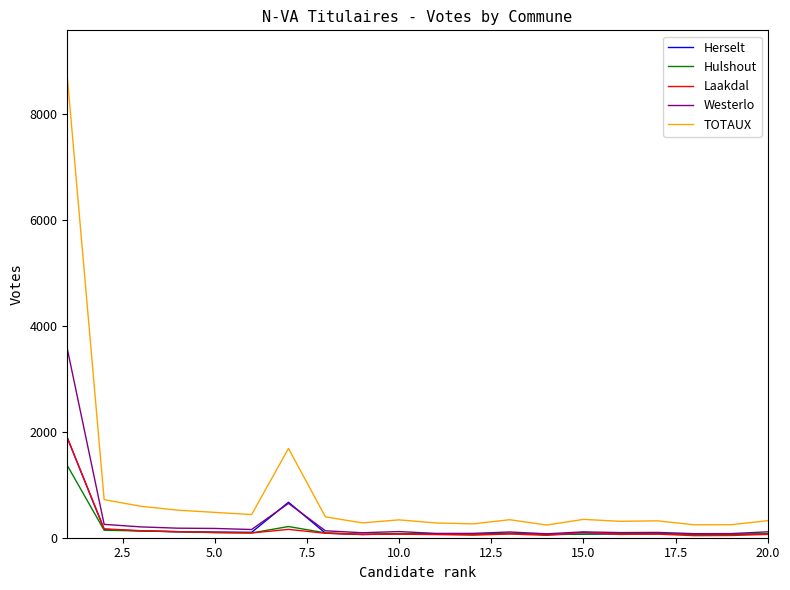

Which series has the largest total across all categories?

TOTAUX